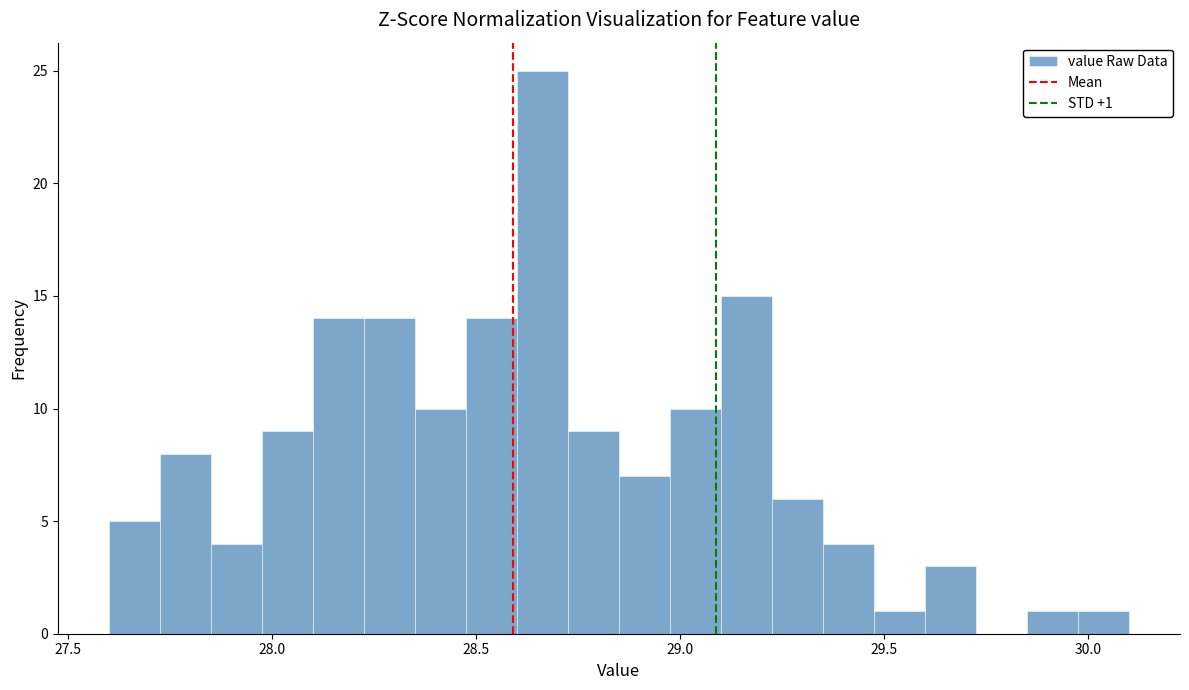

Around what value on the x-axis is the tallest bar? Give the approximate position of its centre, as read against the axis.

28.65